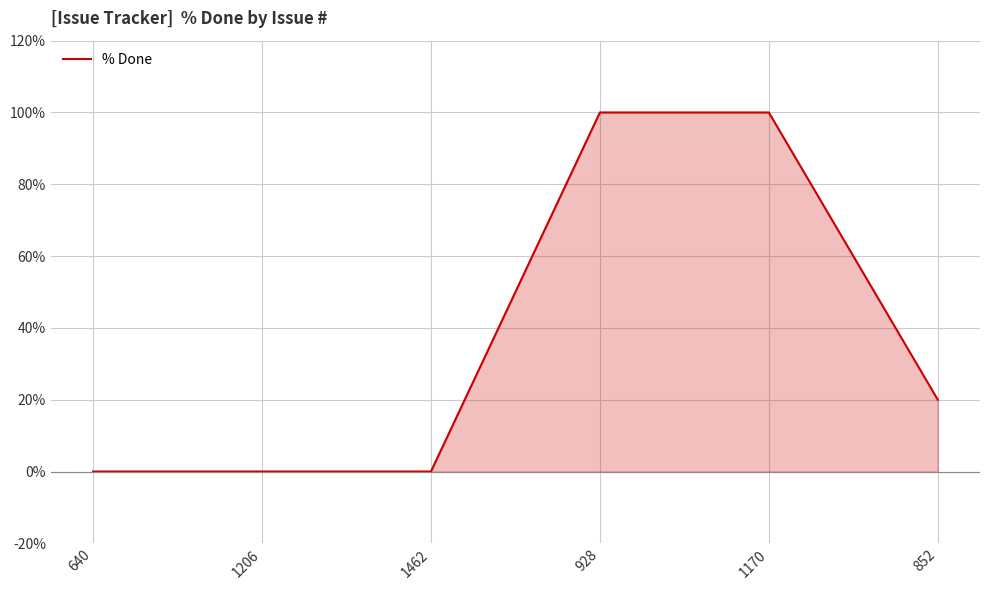

What is the change in value from 1206 to 1170?

+100